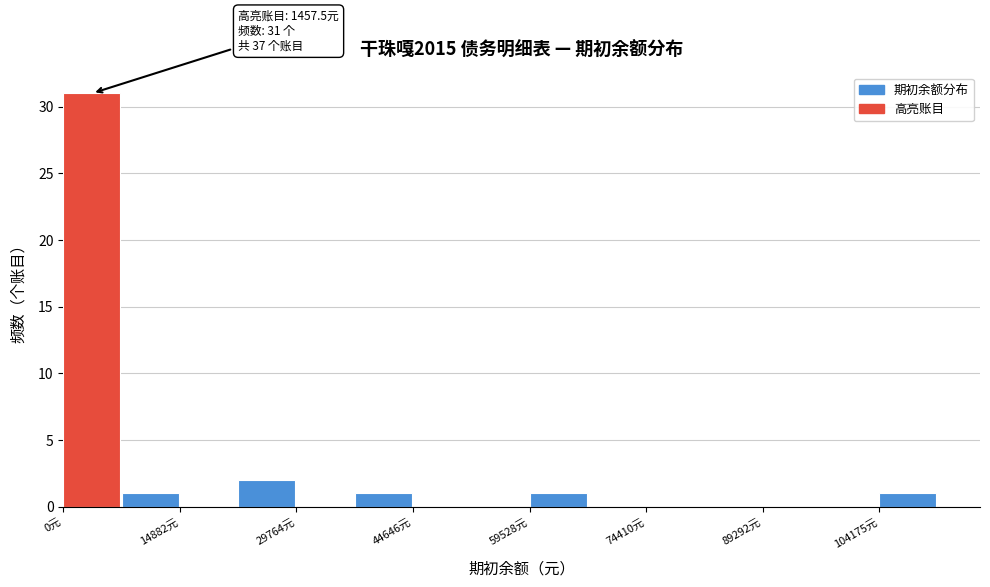

Read against the x-axis, roughly where is the centre of the tallest bar?

4000